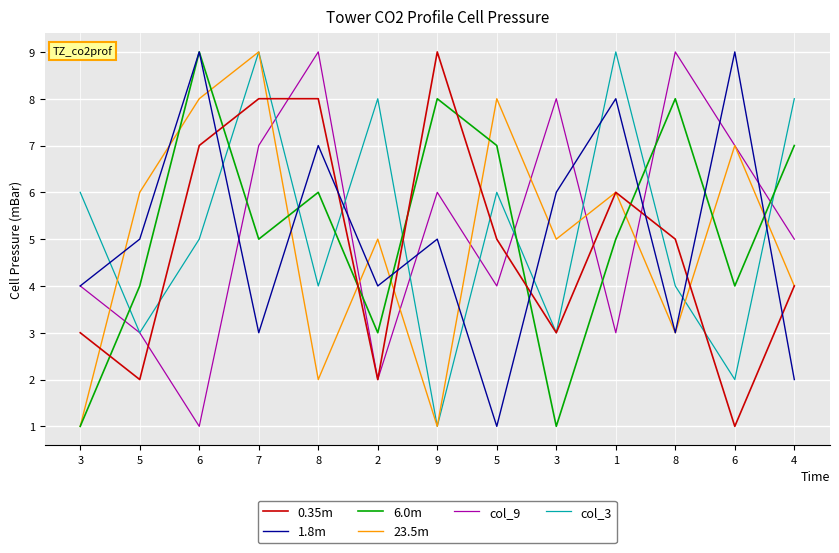

Does the chart display data point markers on the line(s)?

No